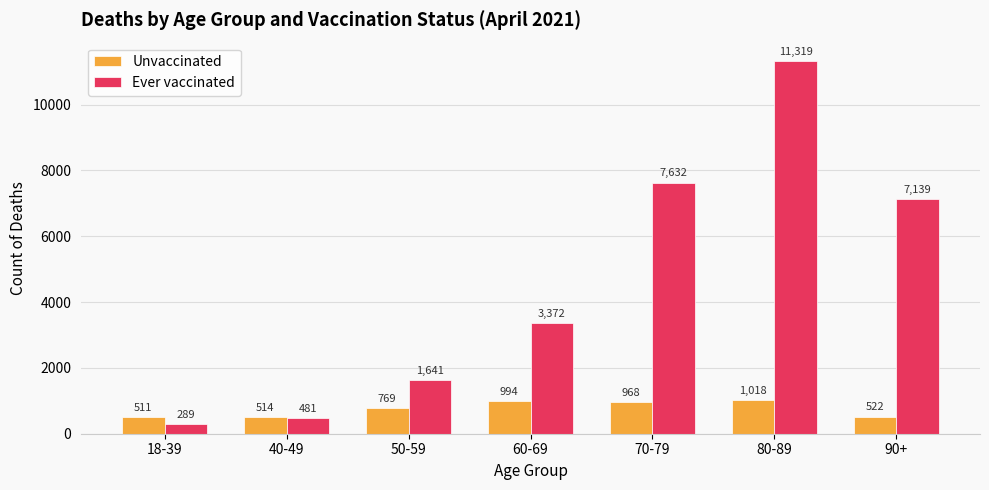

How many data points does each series have?

7